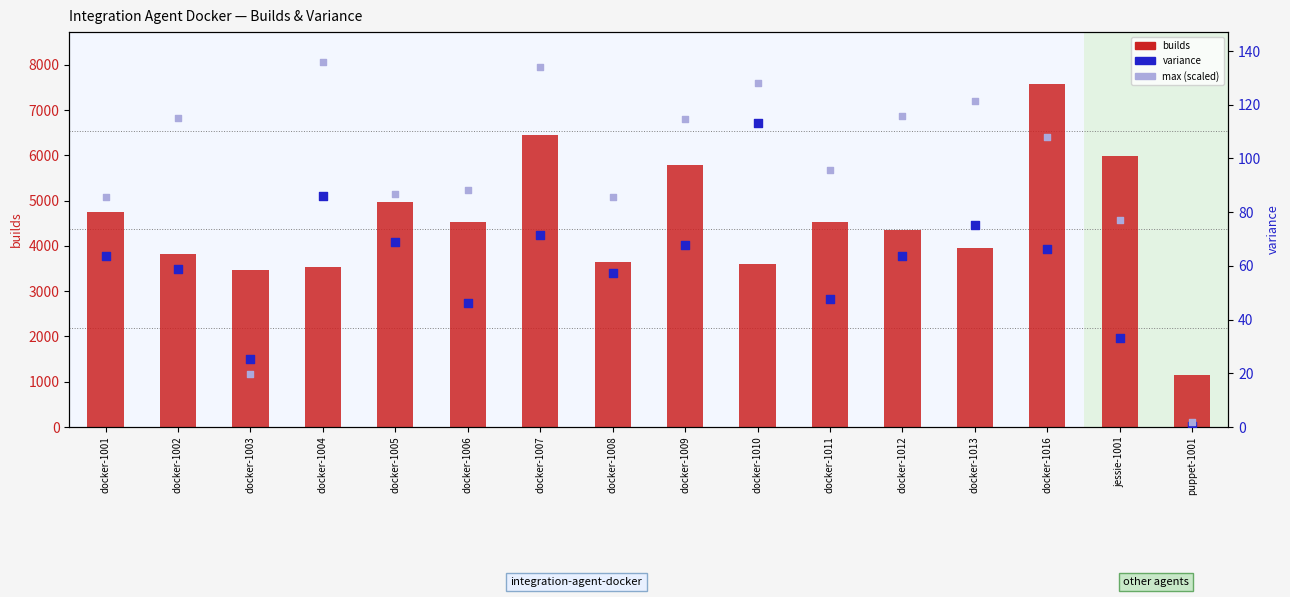

Is the value of variance at docker-1016 greater than the value of builds at docker-1011?

No